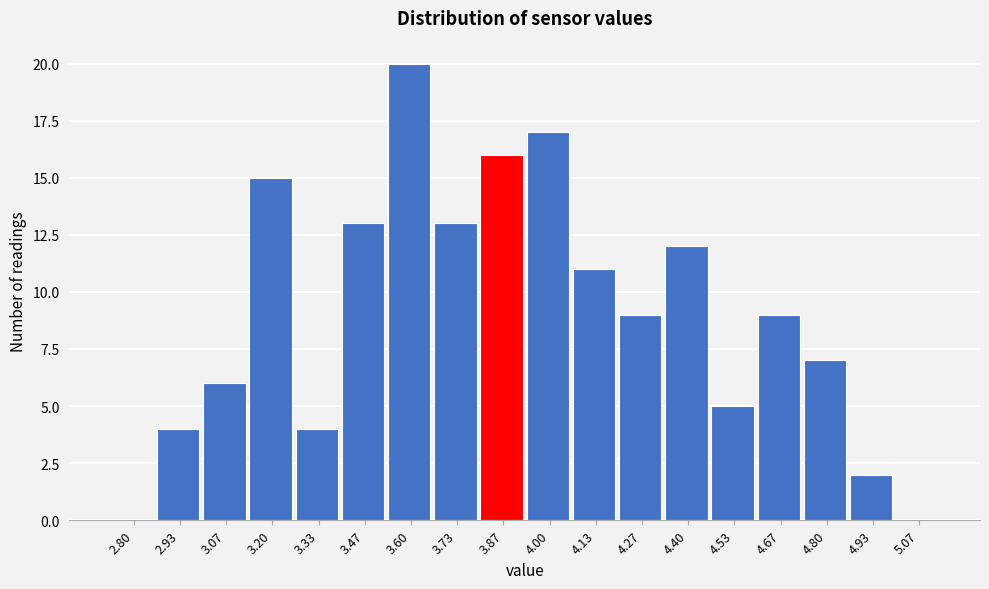

Reading left to right, what are all the values shown in this chart?

2.80=0	2.93=4	3.07=6	3.20=15	3.33=4	3.47=13	3.60=20	3.73=13	3.87=16	4.00=17	4.13=11	4.27=9	4.40=12	4.53=5	4.67=9	4.80=7	4.93=2	5.07=0